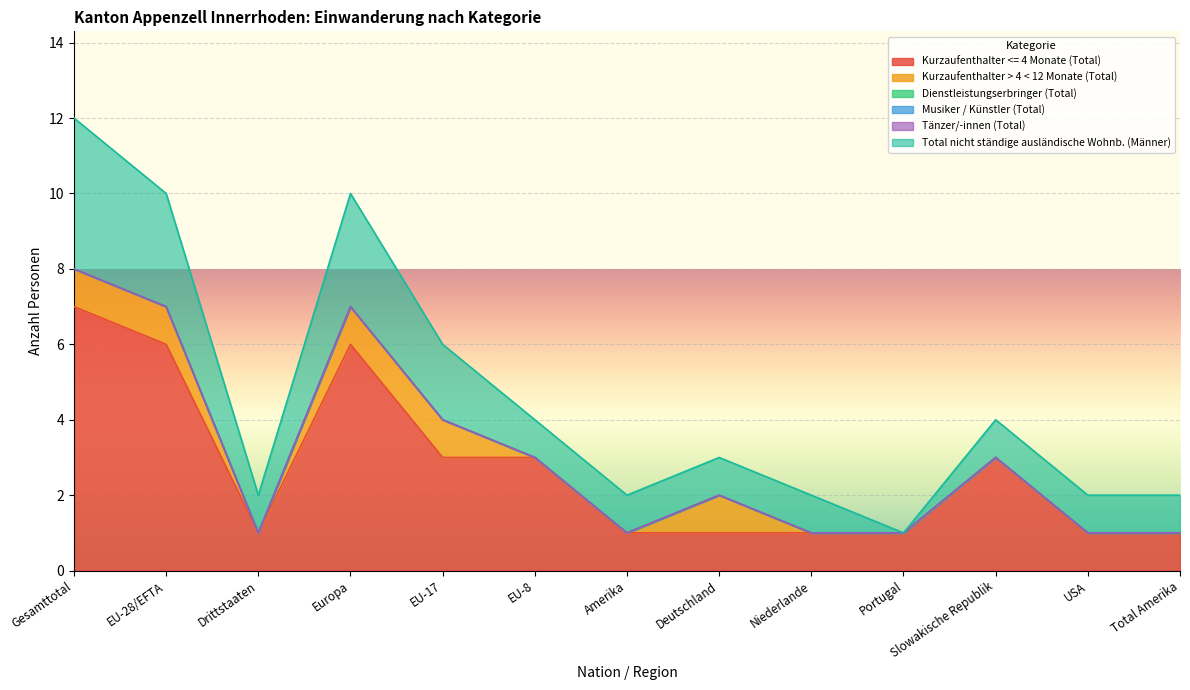

True or false: Kurzaufenthalter > 4 < 12 Monate (Total) and Musiker / Künstler (Total) intersect in this chart.

False